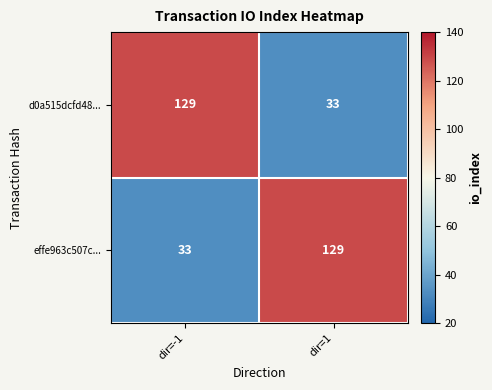

What is the maximum value for effe963c507c...?

129